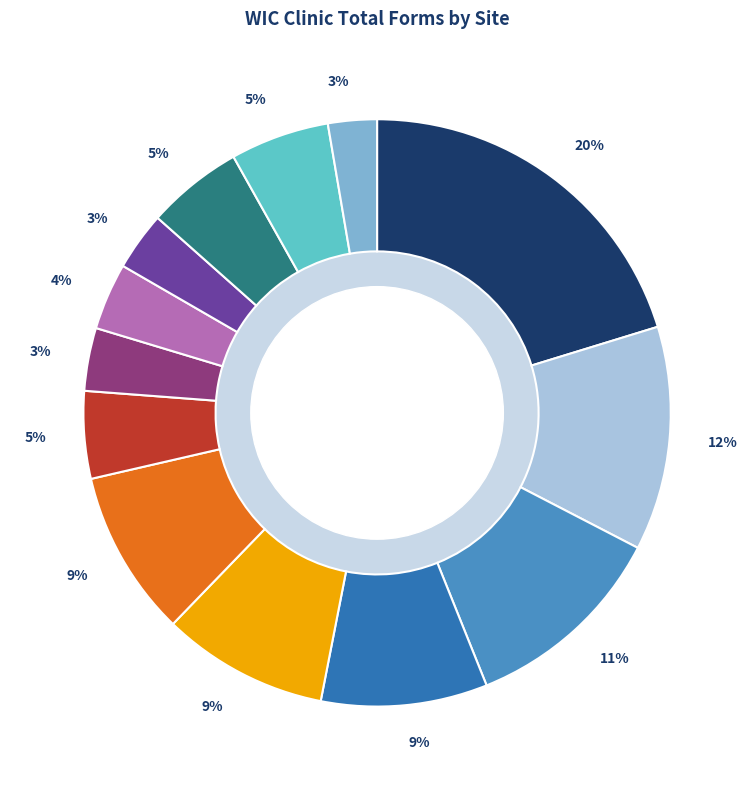

To the nearest percent, what is the average slice percentage?

8%